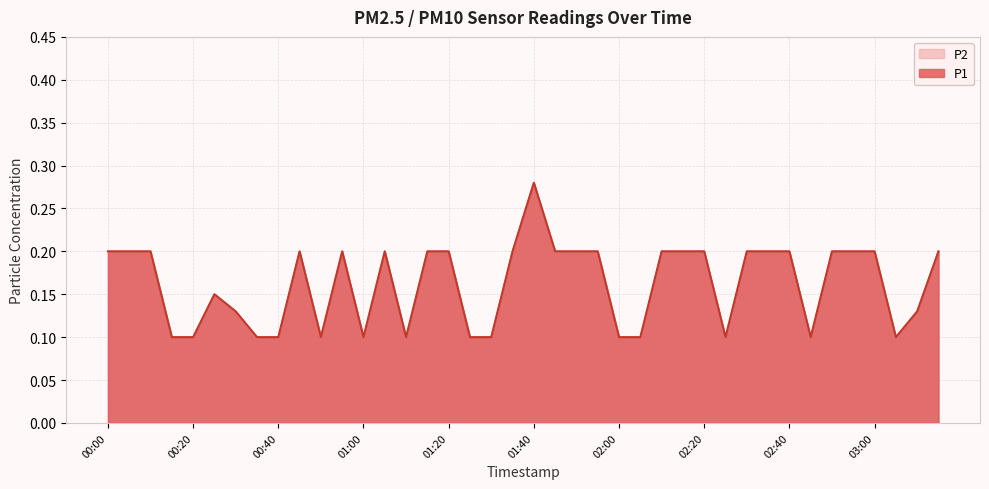

What are all the series names shown in the legend?

P1, P2